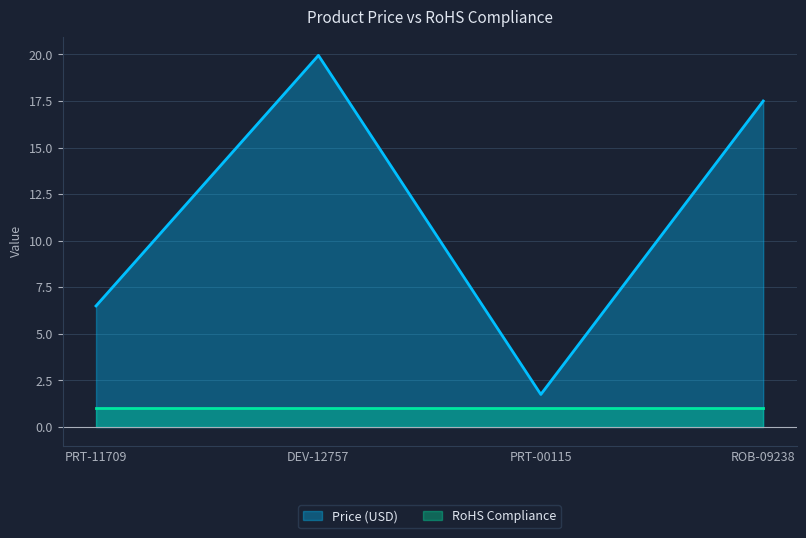

How many data points does each series have?

4